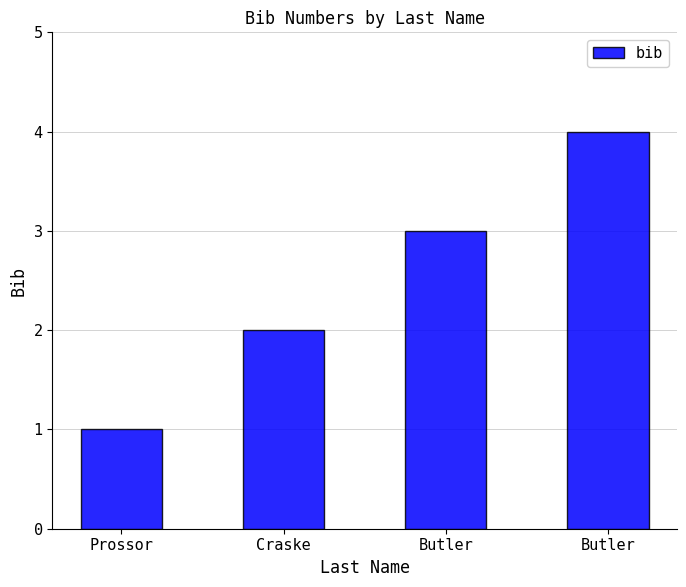

Is it true that the value at Butler is 5?

False